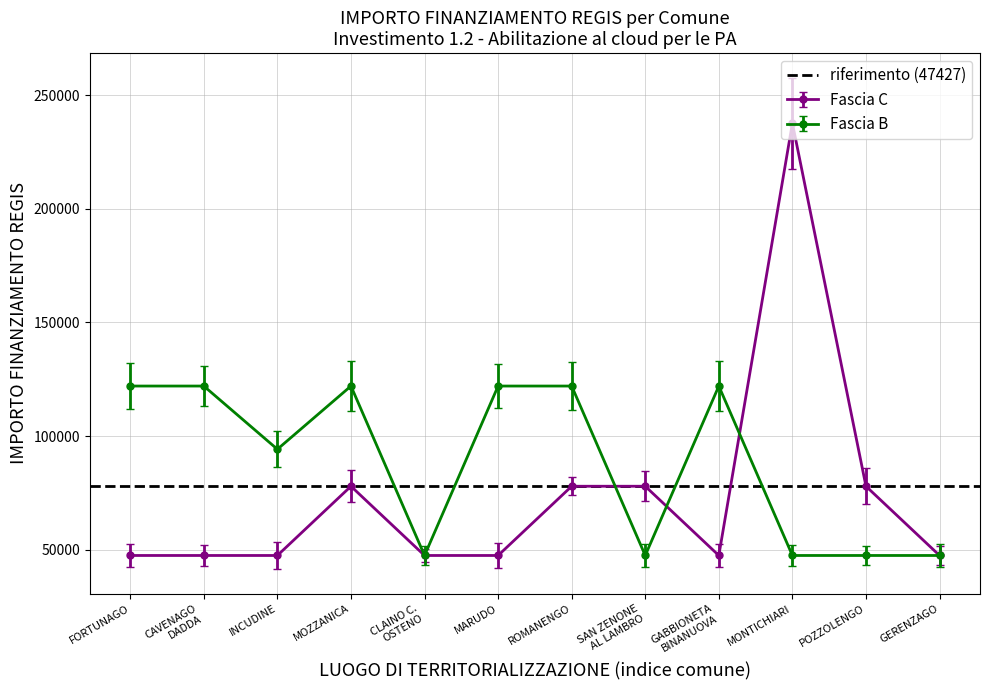

True or false: Fascia C has more than 0 interior local peaks.

True